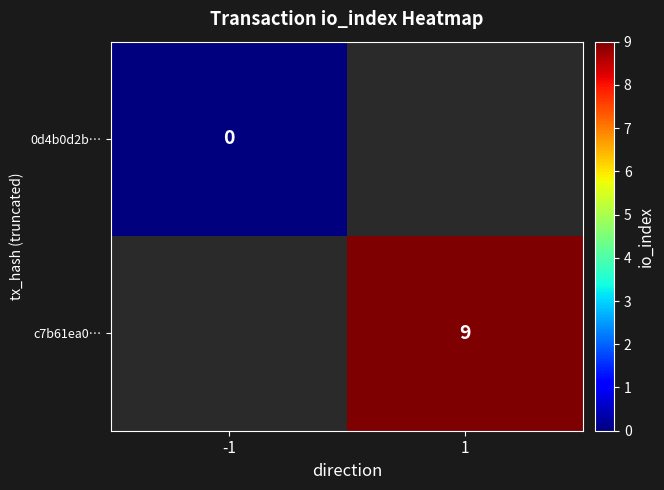

The value of c7b61ea0… at 1 is 4. True or false?

False